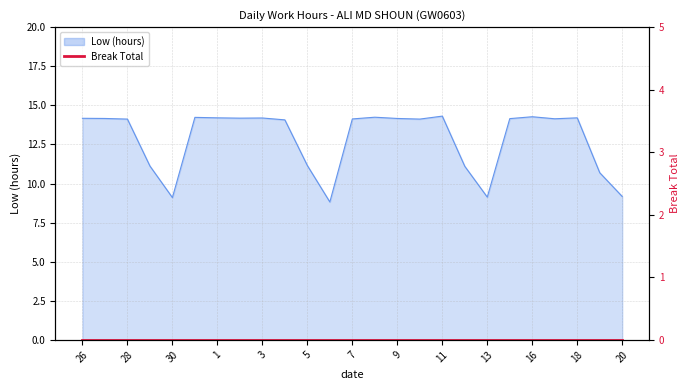

What is the value of the 20th point from the left?

14.2